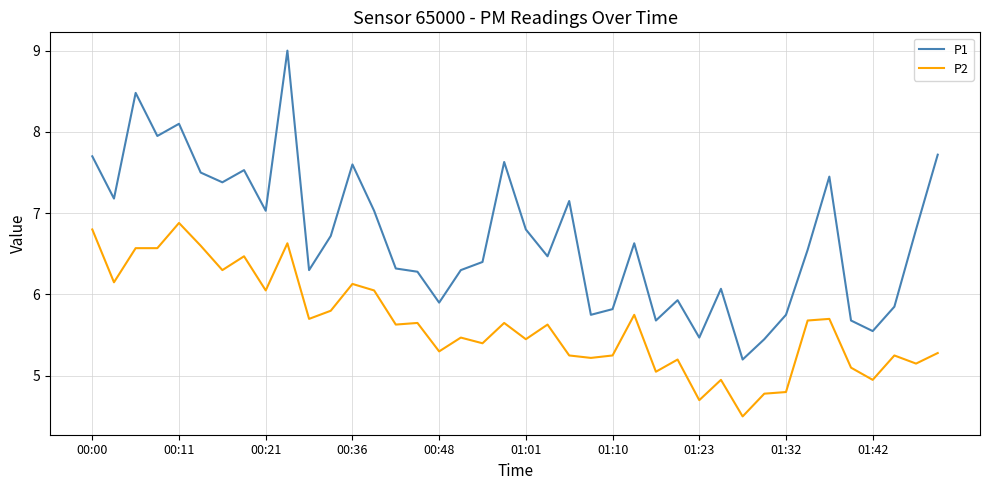

What is the maximum value shown in the chart?

9.0